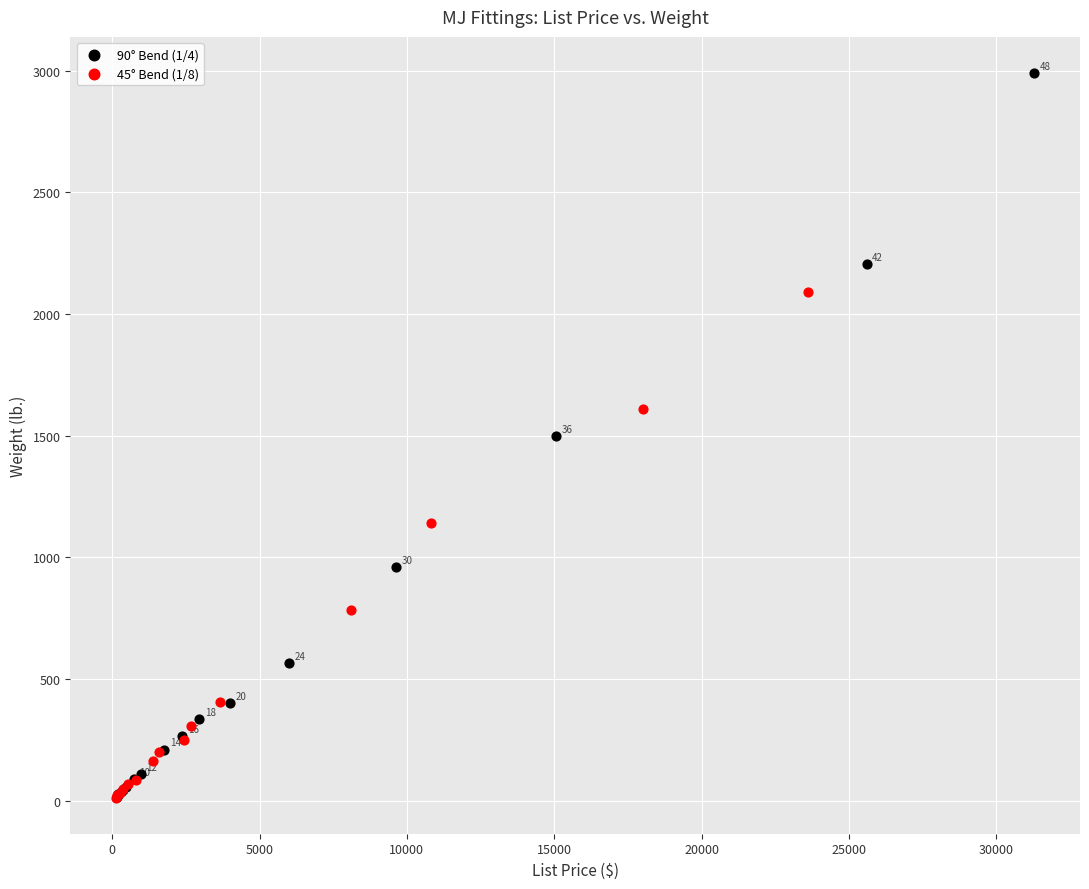

Which series has the widest spread of Y values?

90° Bend (1/4)